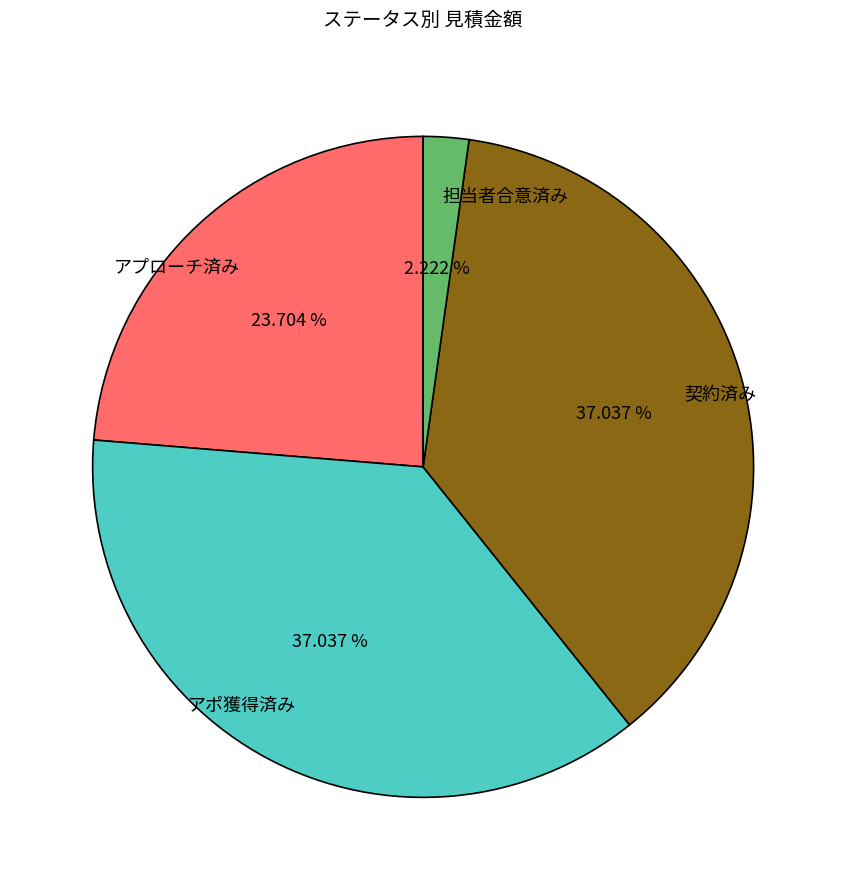

Combined, do 担当者合意済み and アポ獲得済み account for over 50%?

No